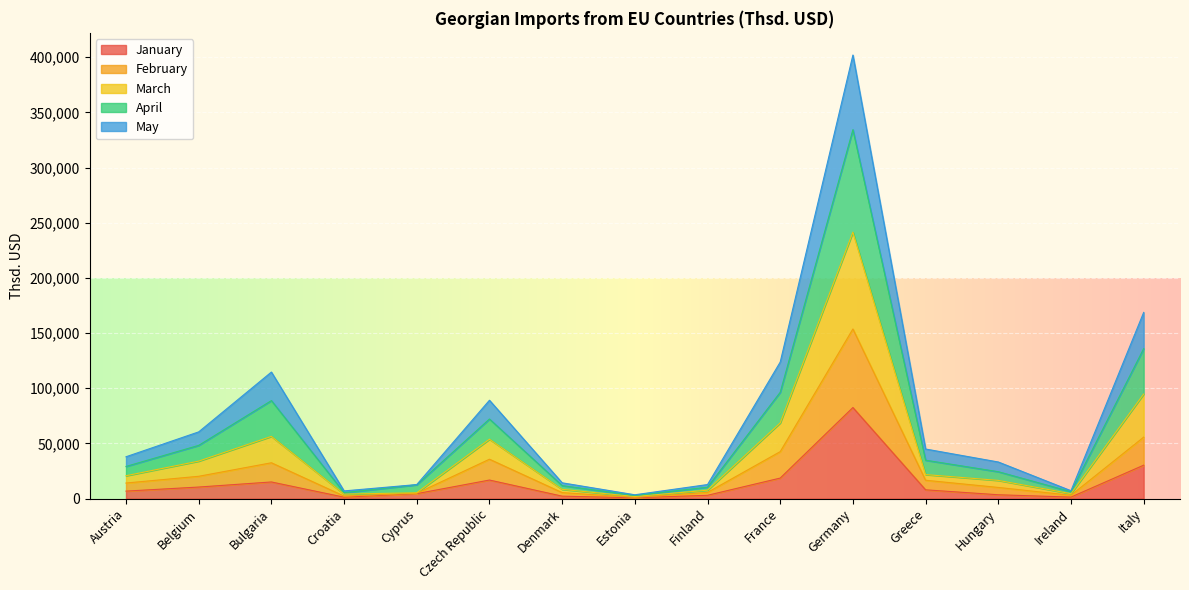

What are all the series names shown in the legend?

January, February, March, April, May